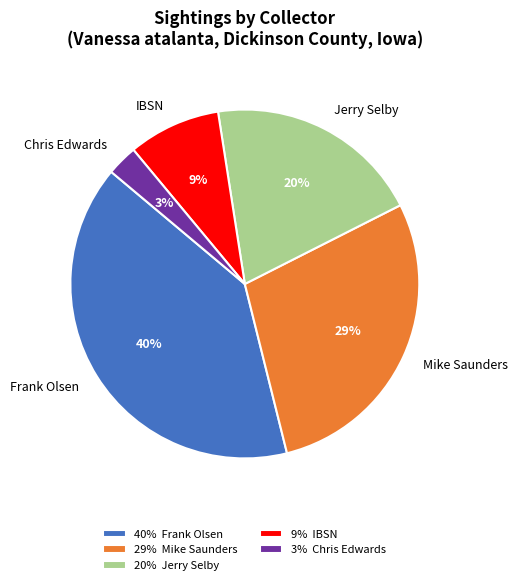

How many segments does this pie chart have?

5